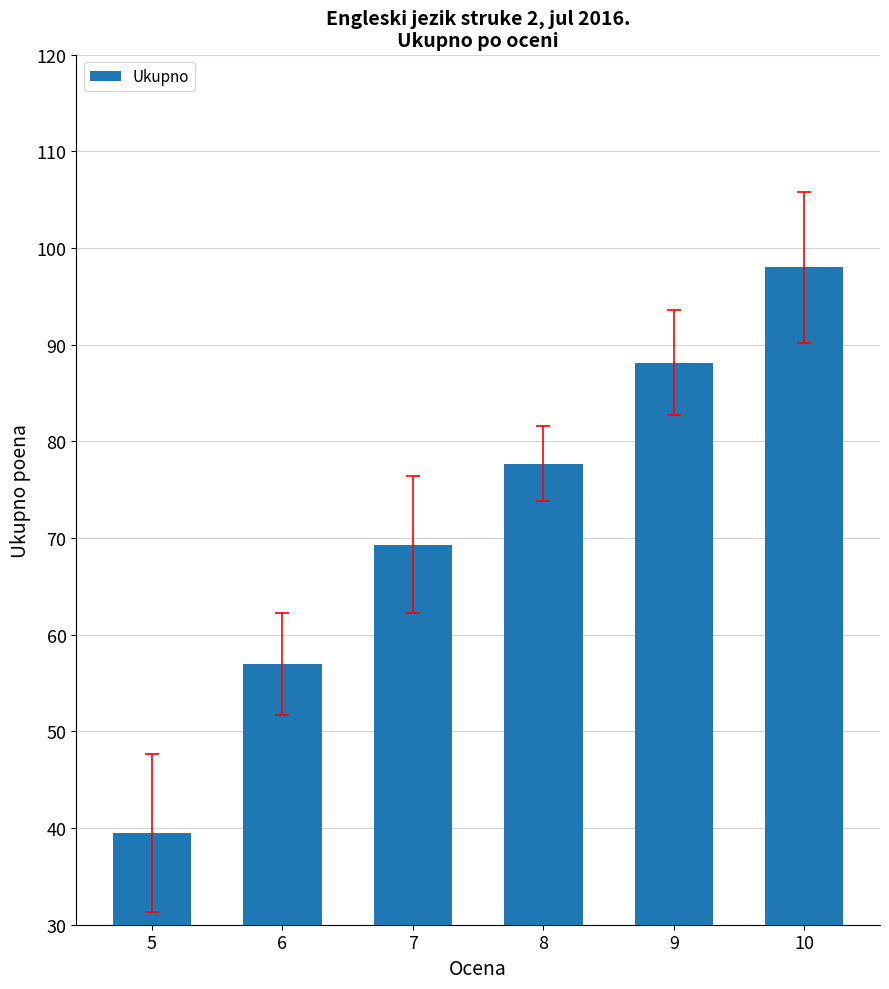

What is the value of the 5th bar from the left?

88.1